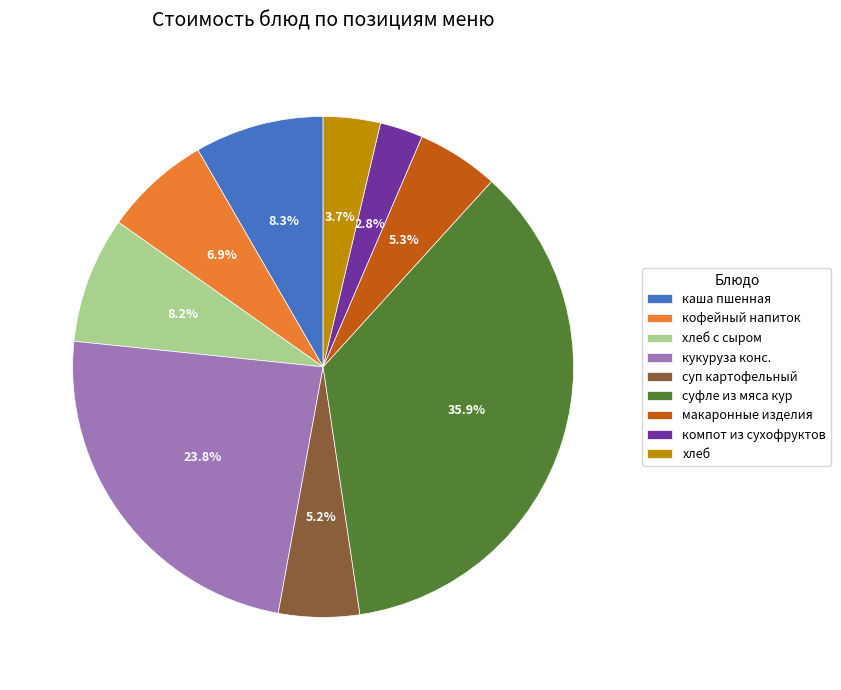

Which slice is the smallest?

компот из сухофруктов